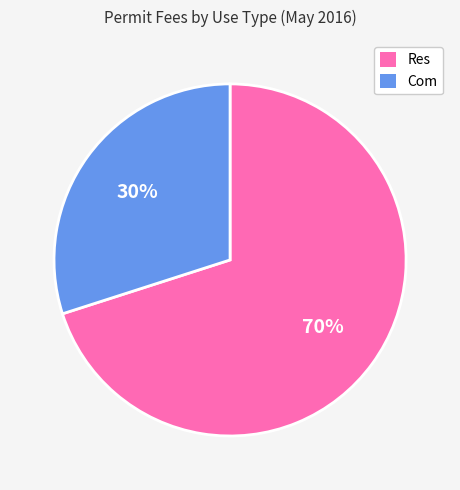

To the nearest percent, what is the difference between the largest and smallest slice percentages?

40%